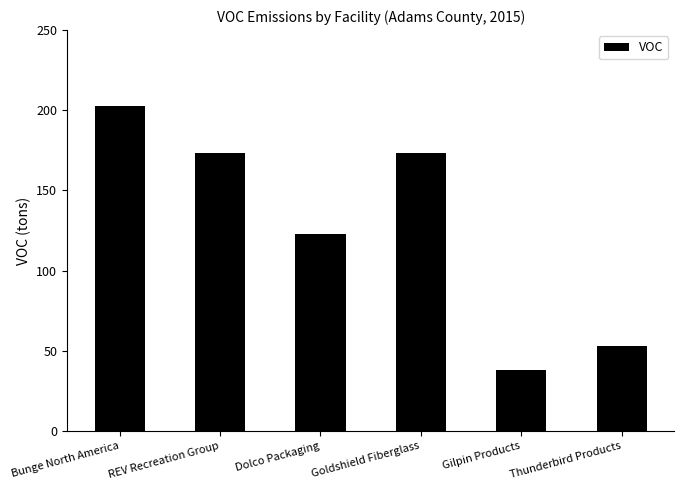

The value at Thunderbird Products is 34.1. True or false?

False